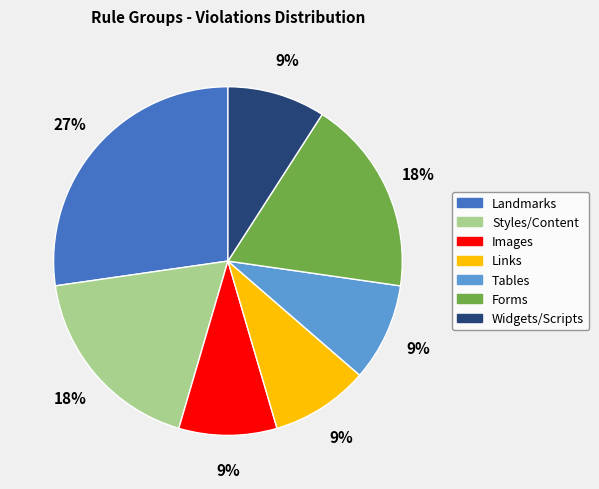

Is there a majority slice in this chart?

No